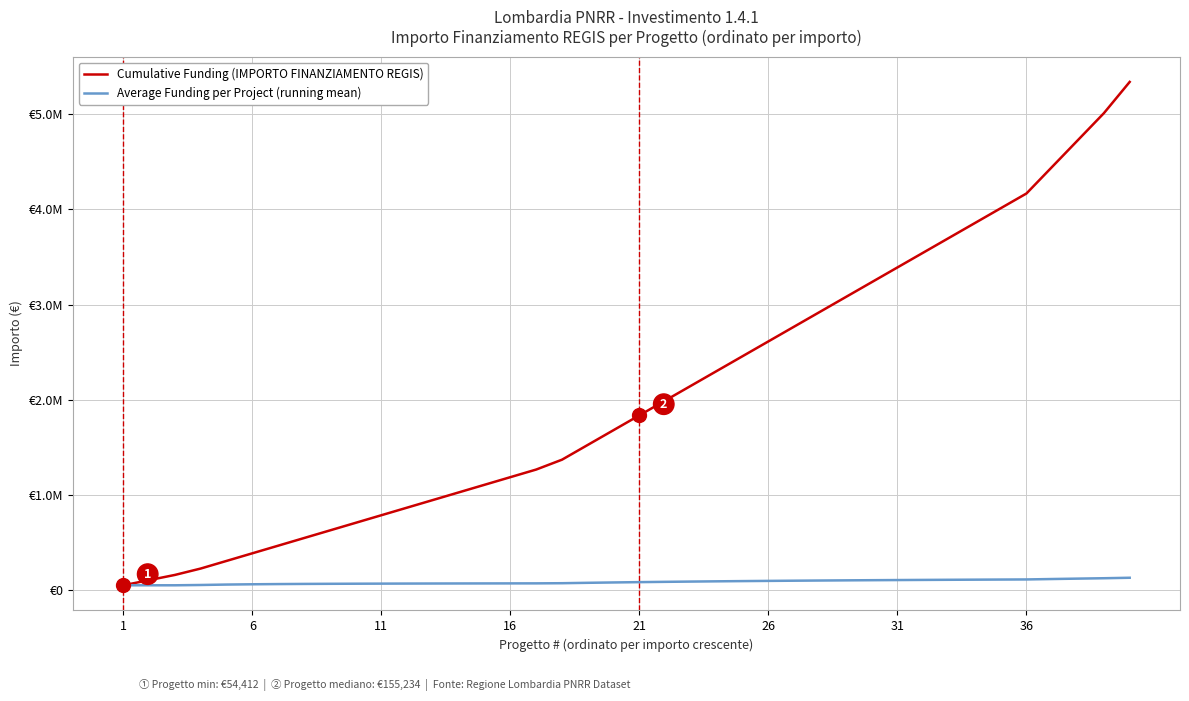

Which series has the largest total across all categories?

Cumulative Funding (IMPORTO FINANZIAMENTO REGIS)